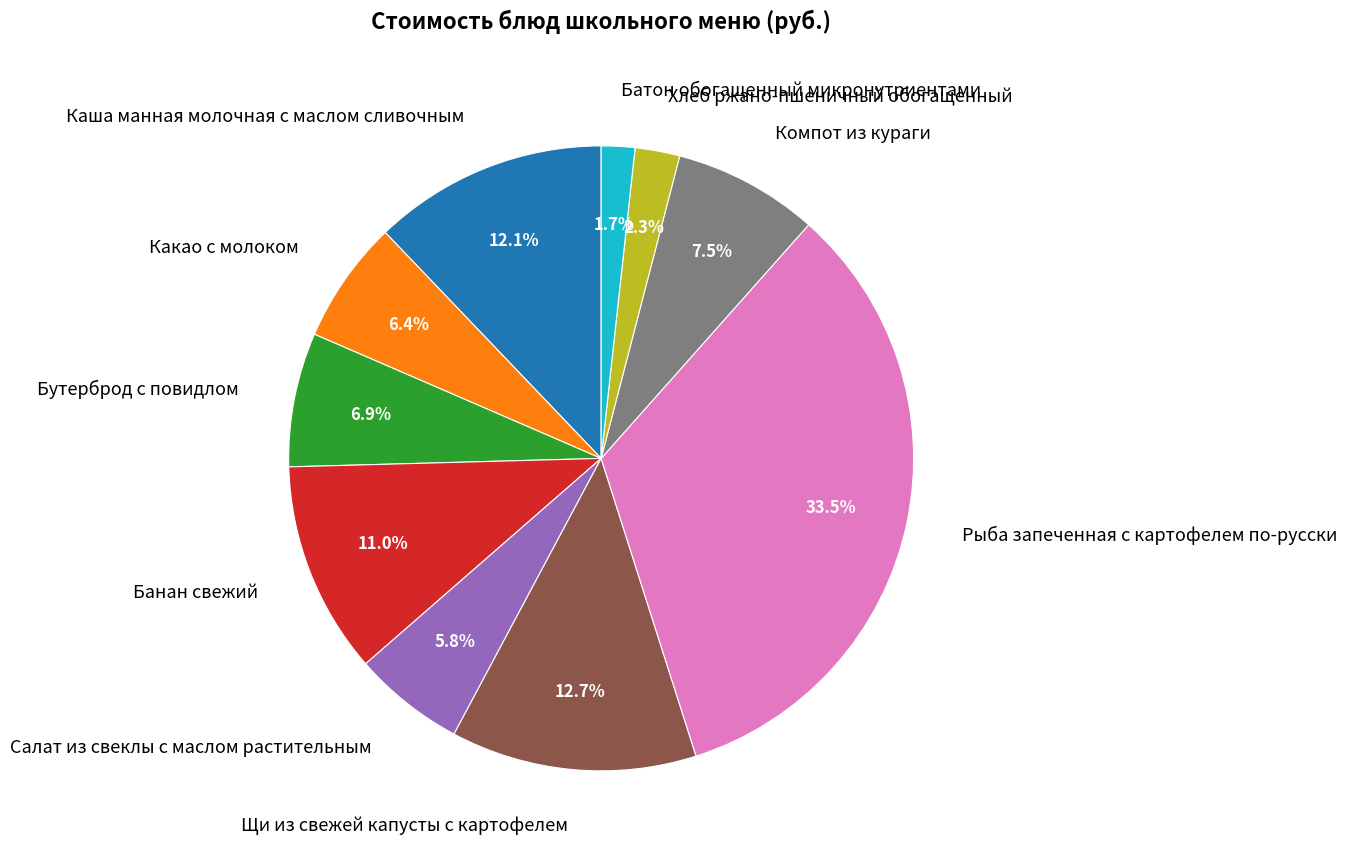

Is there any slice that represents more than half of the pie?

No